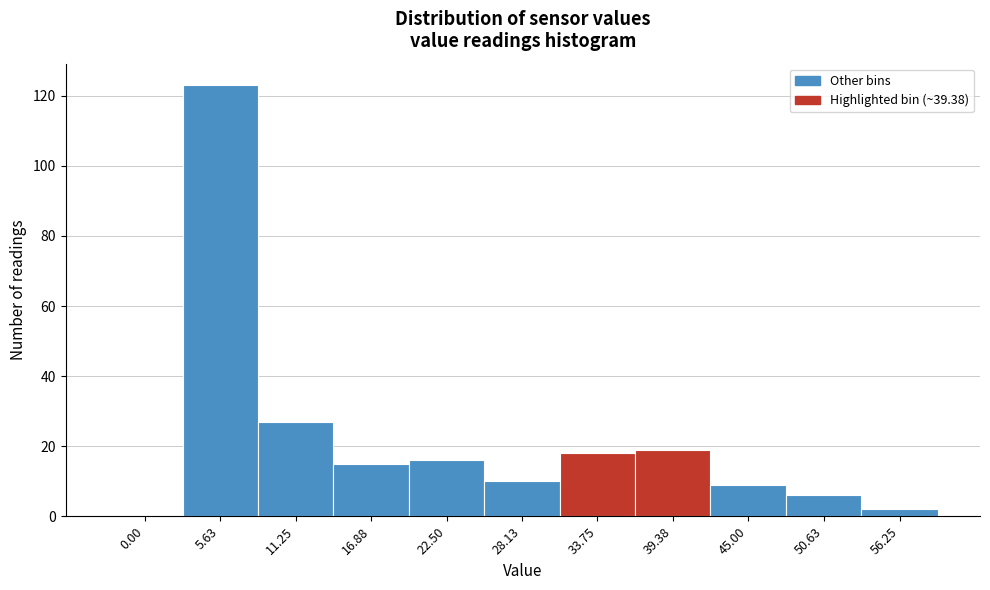

Reading right to left, extract all data points from this chart.

56.25=2	50.63=6	45.00=9	39.38=19	33.75=18	28.13=10	22.50=16	16.88=15	11.25=27	5.63=123	0.00=0